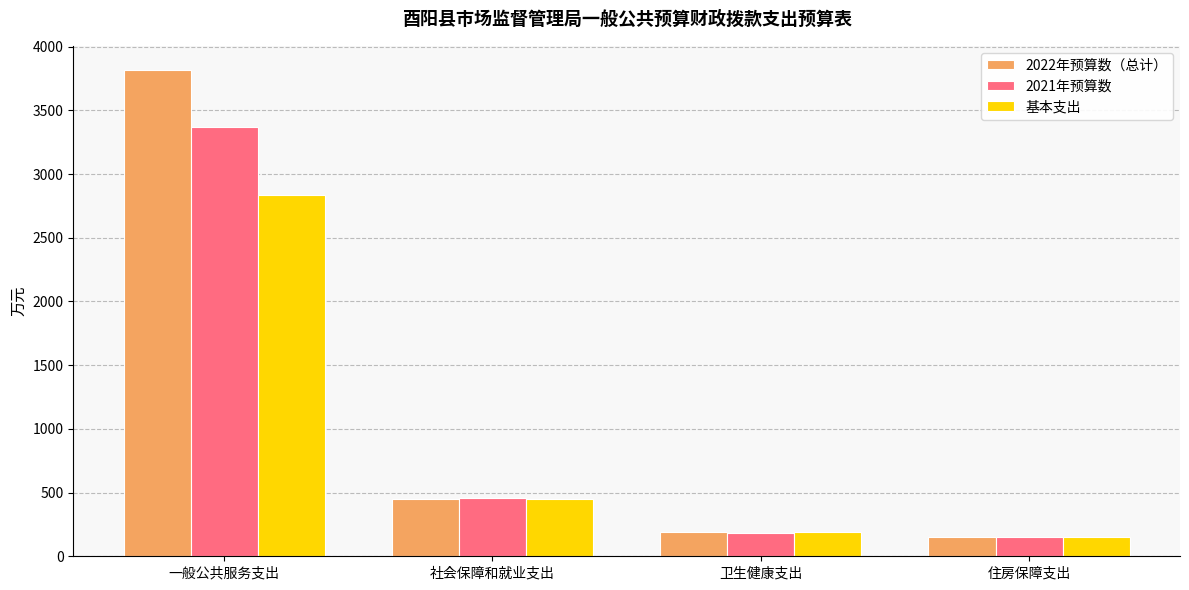

What is the spread (max minus min) of values at 住房保障支出?

0.5